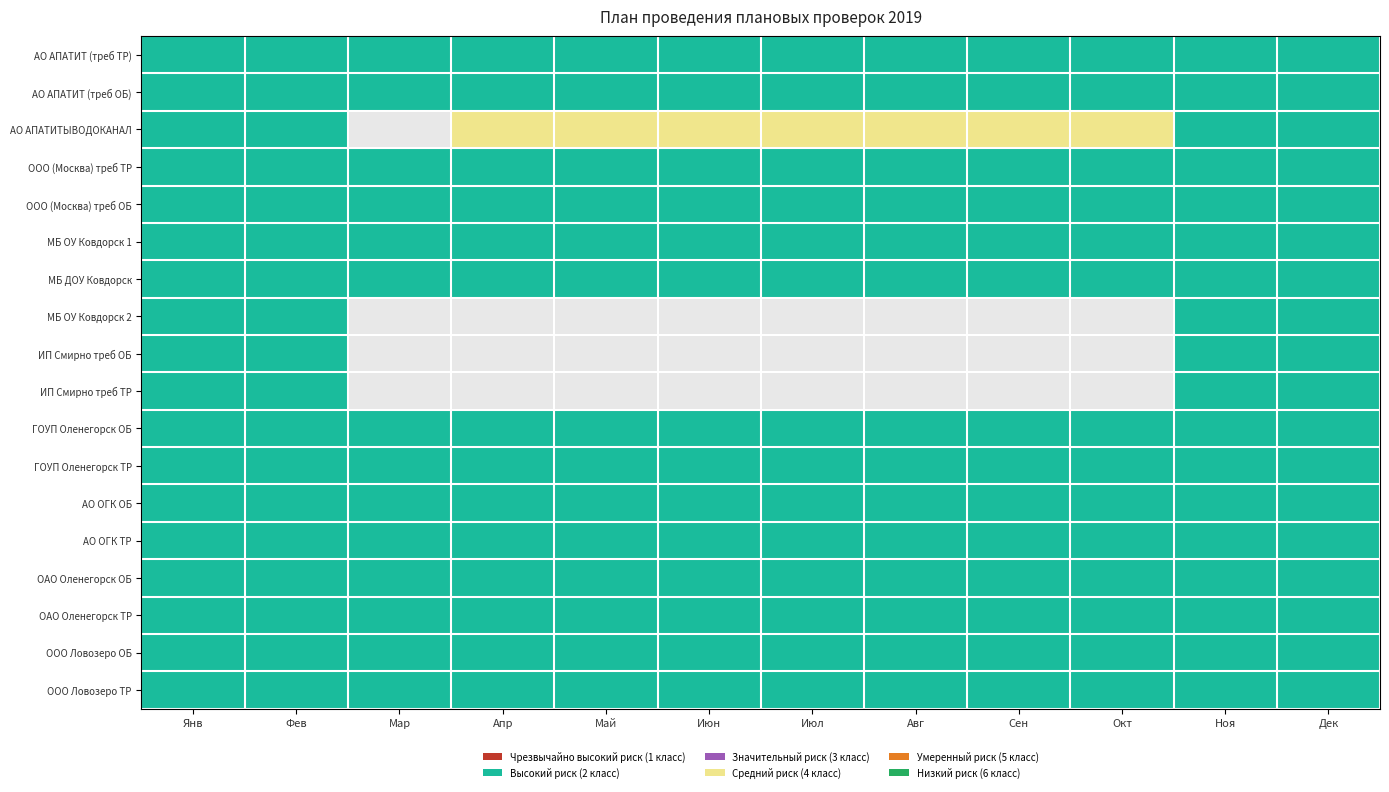

Which has a higher value, 11 or 4?

11